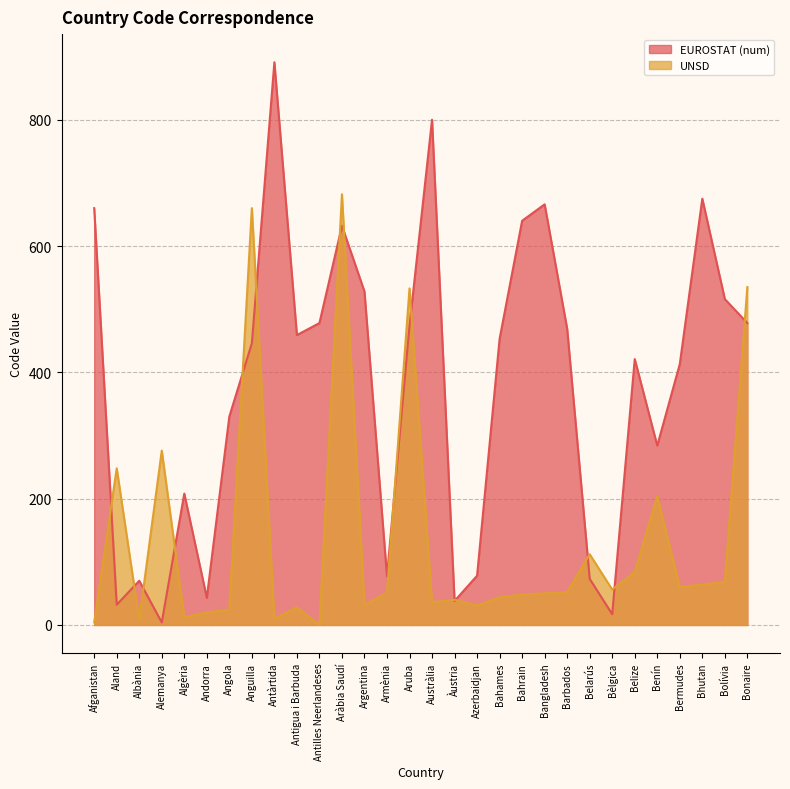

List the series in order of their peak value, lowest first.

UNSD, EUROSTAT (num)